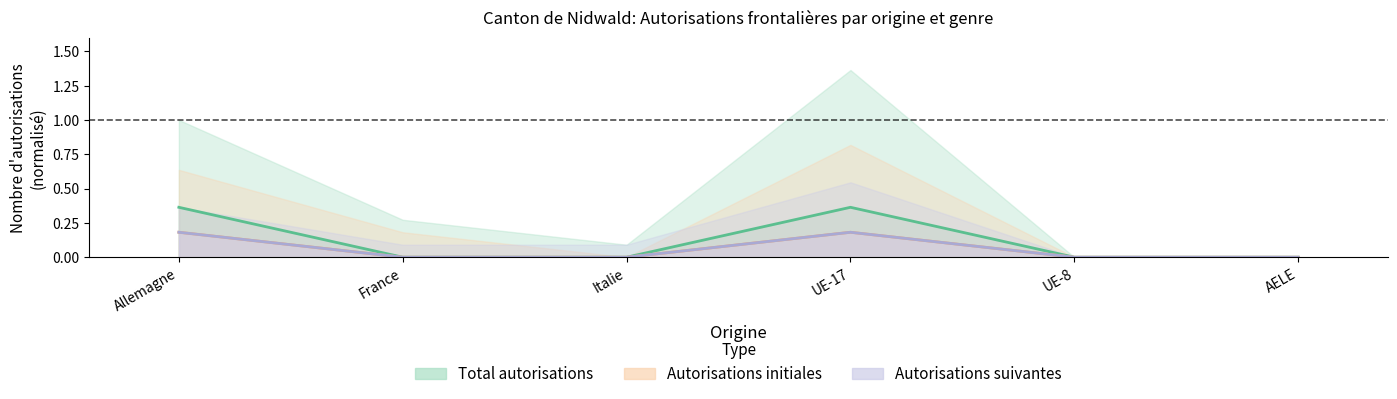

How many positive values does the Suivantes (Femmes) series have?

2